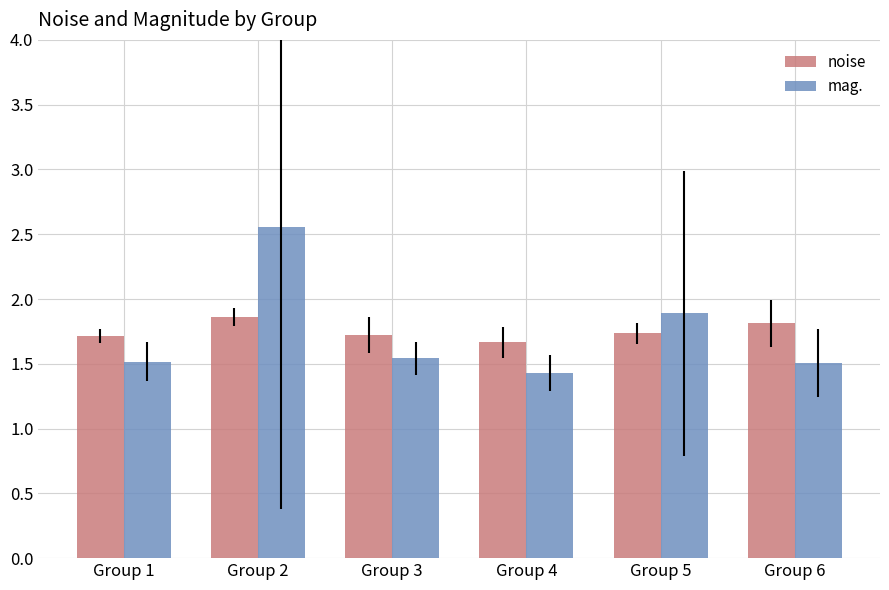

What is the difference between the noise values at Group 6 and Group 5?

0.1